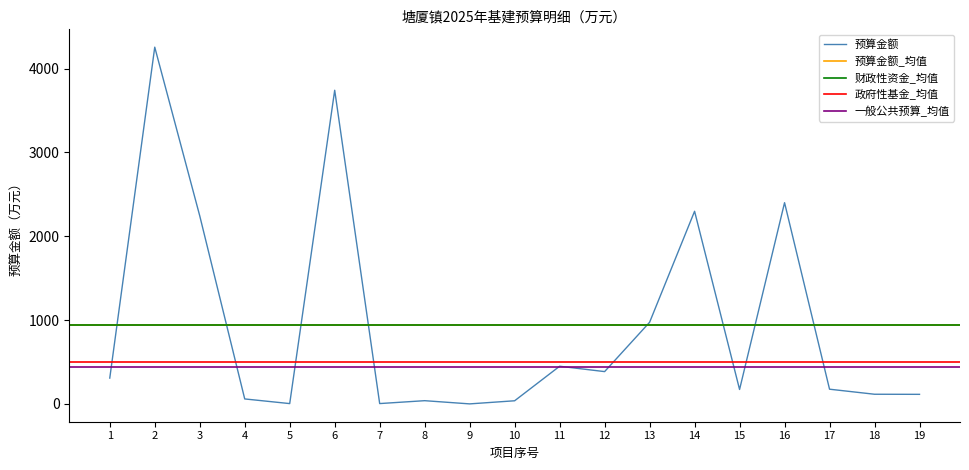

True or false: 政府性基金预算资金 and 财政性资金 cross at least once.

False